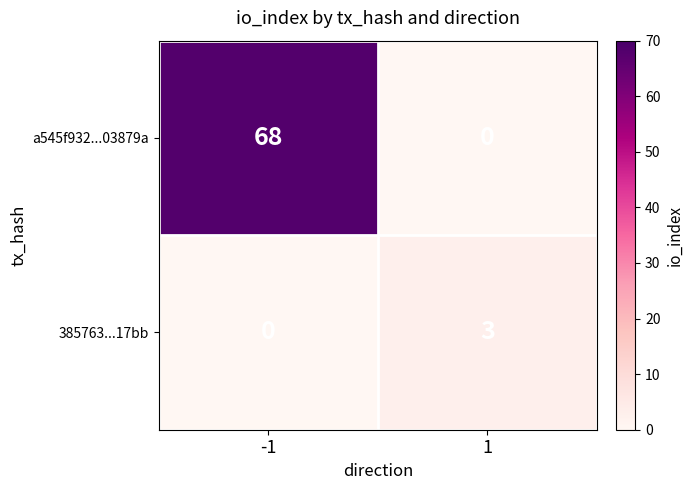

At 1, list the series in order from largest to smallest.

385763...17bb, a545f932...03879a